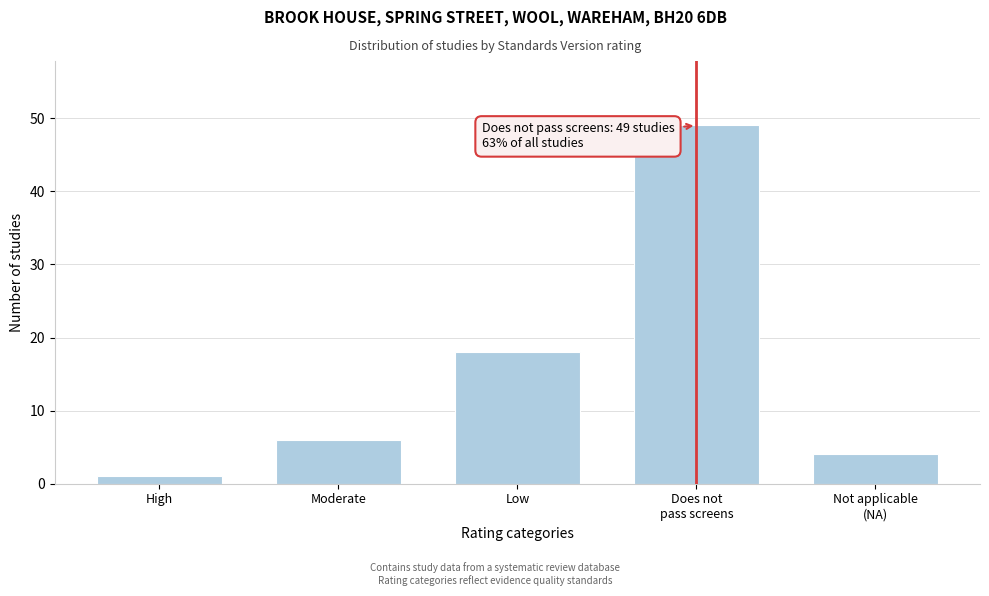

Reading left to right, transcribe all the data shown in this chart.

1	6	18	49	4